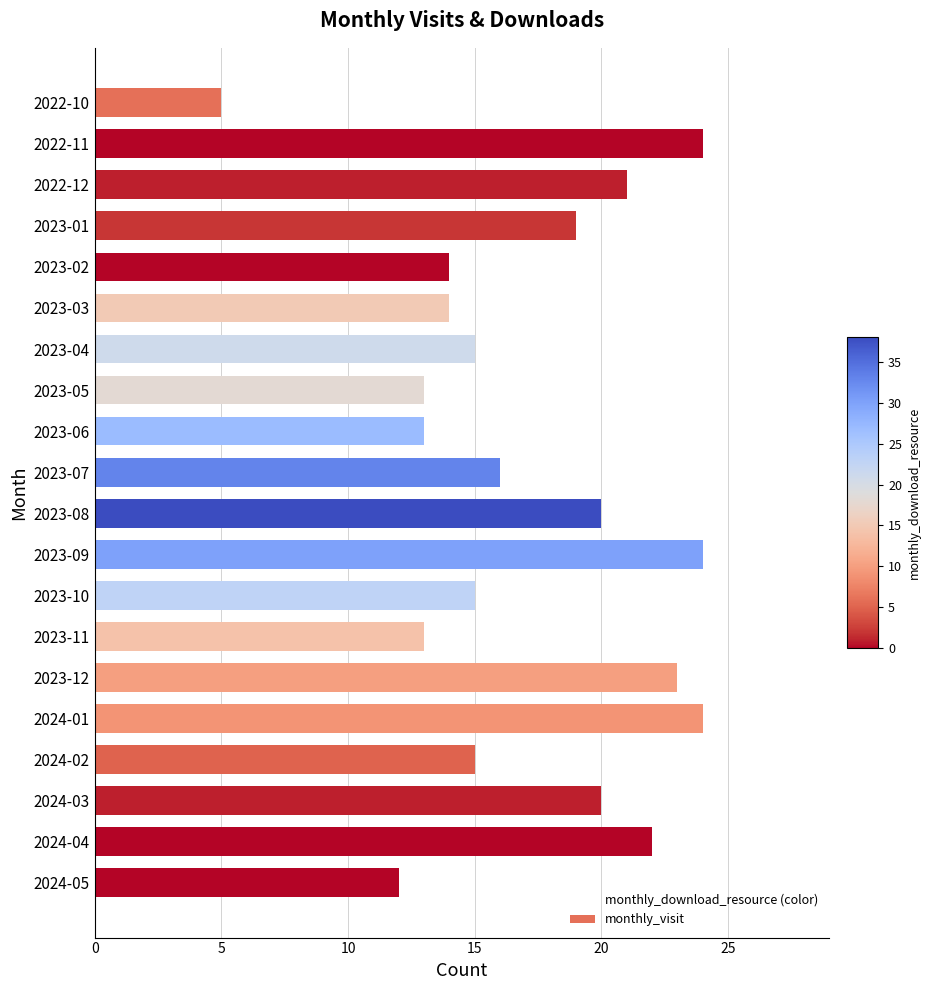

What is the ratio of the value at 2024-02 to the value at 2023-07?

0.9